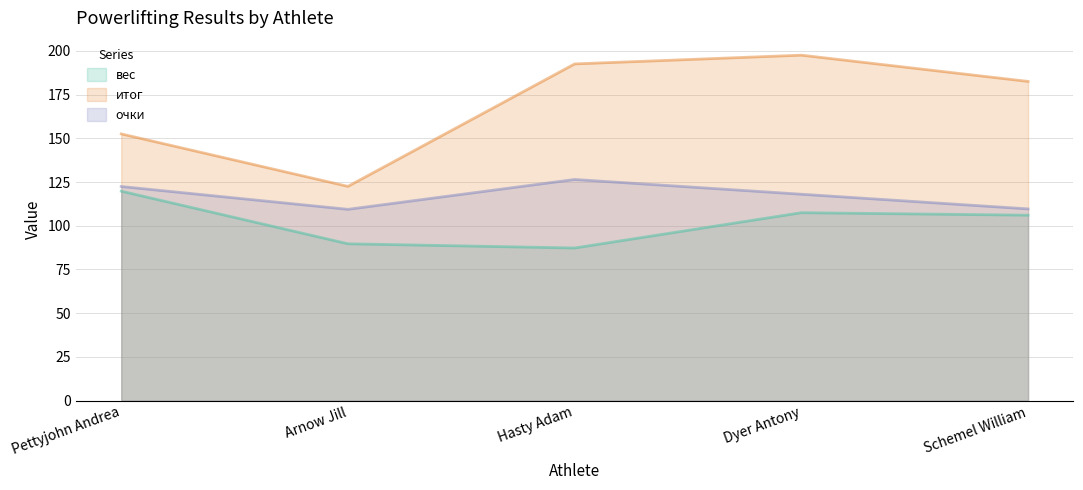

Reading left to right, transcribe all the data shown in this chart.

вес: Pettyjohn Andrea=119.8	Arnow Jill=89.7	Hasty Adam=87.3	Dyer Antony=107.5	Schemel William=106.0
итог: Pettyjohn Andrea=152.5	Arnow Jill=122.5	Hasty Adam=192.5	Dyer Antony=197.5	Schemel William=182.5
очки: Pettyjohn Andrea=122.4	Arnow Jill=109.4	Hasty Adam=126.5	Dyer Antony=118.0	Schemel William=109.6